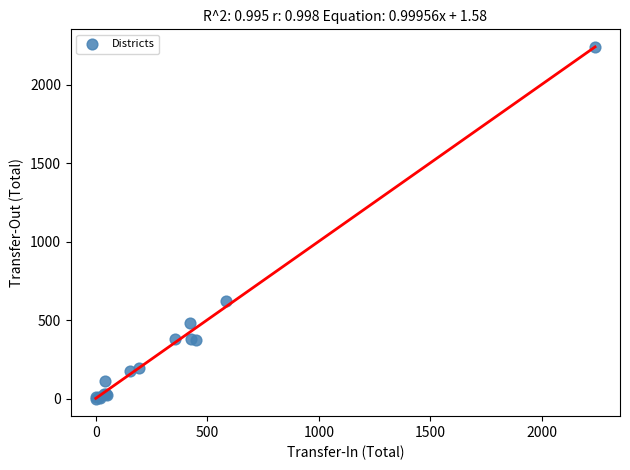

What Y value in the scatter plot is closest to 1119?

621